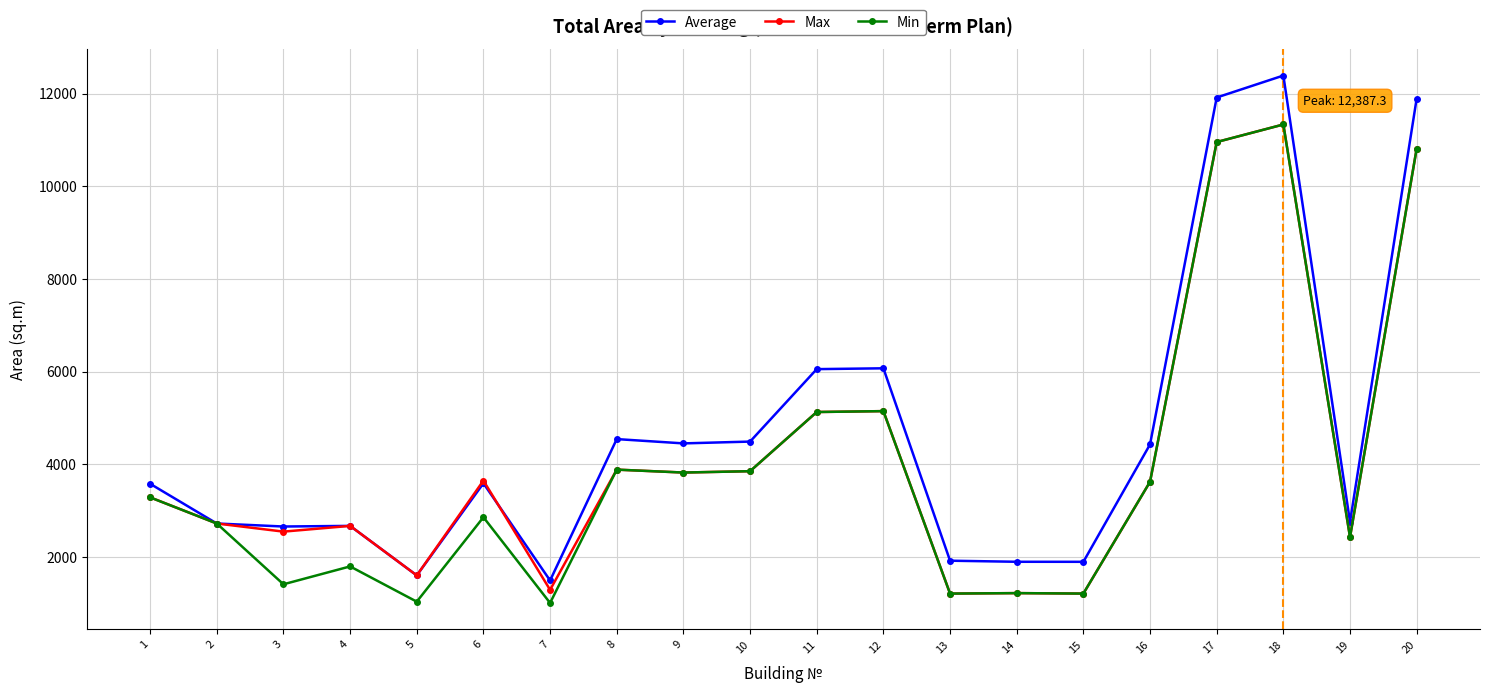

How many values in the Max series exceed 3624?

10